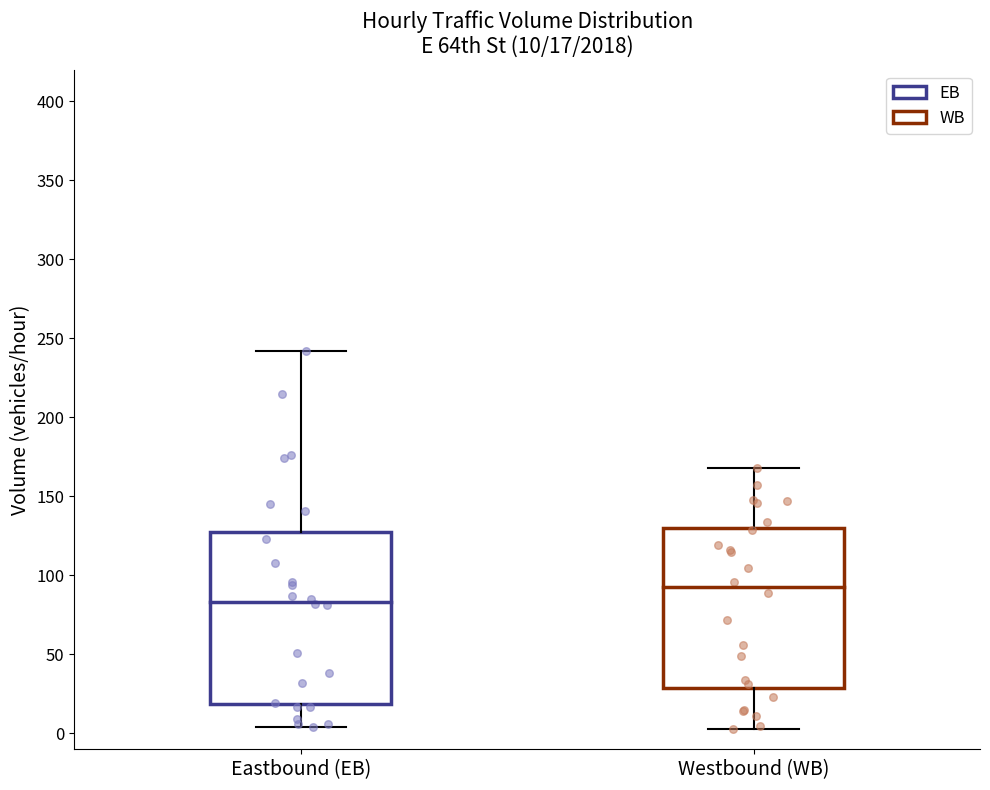

Which box is the tallest, from its lower edge to its upper edge?

Eastbound (EB)